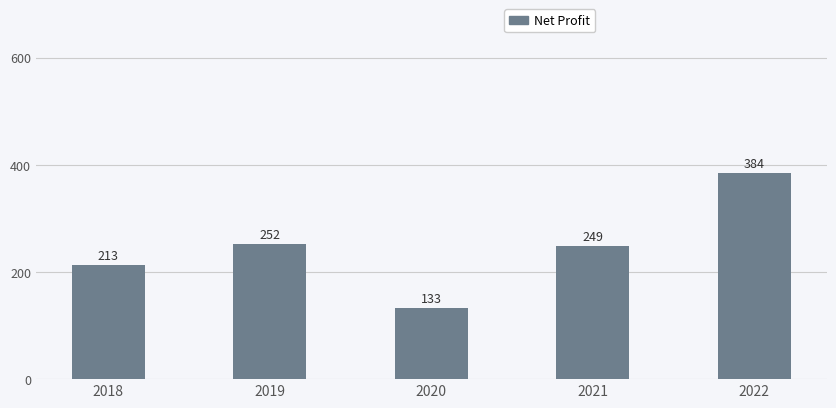

Does the chart contain any negative values?

No